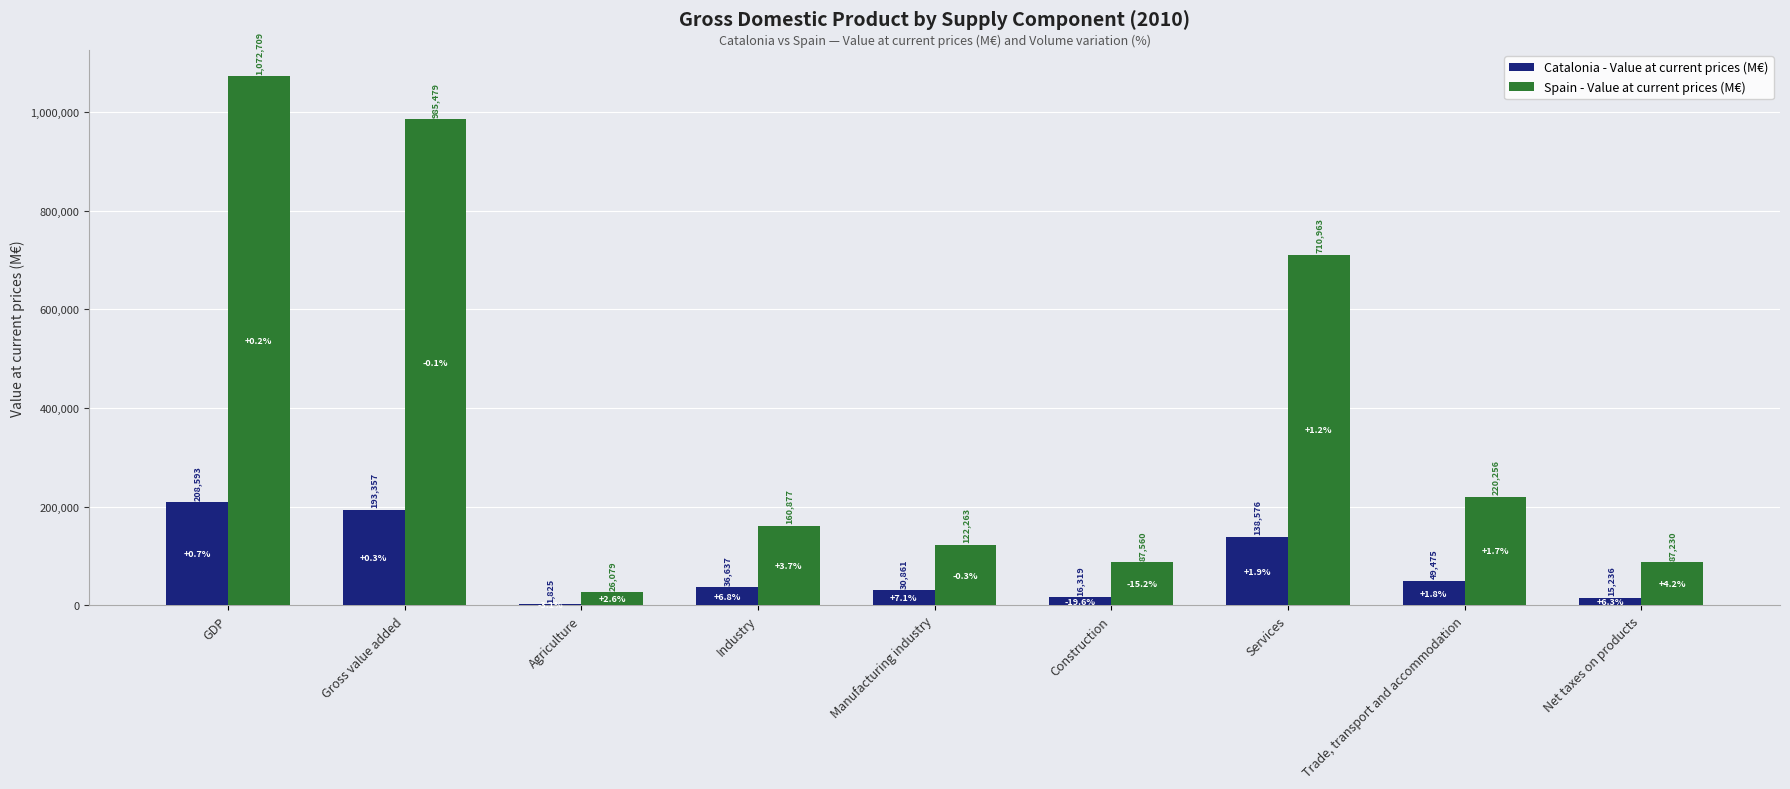

Read the Spain - Value at current prices (M€) value at Agriculture.

26079